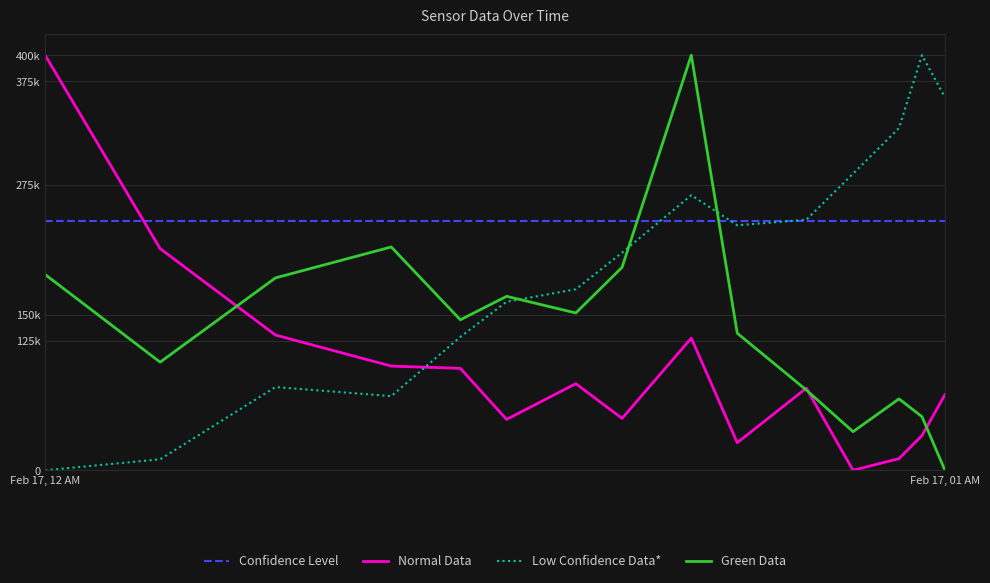

Does the chart have visible grid lines?

Yes